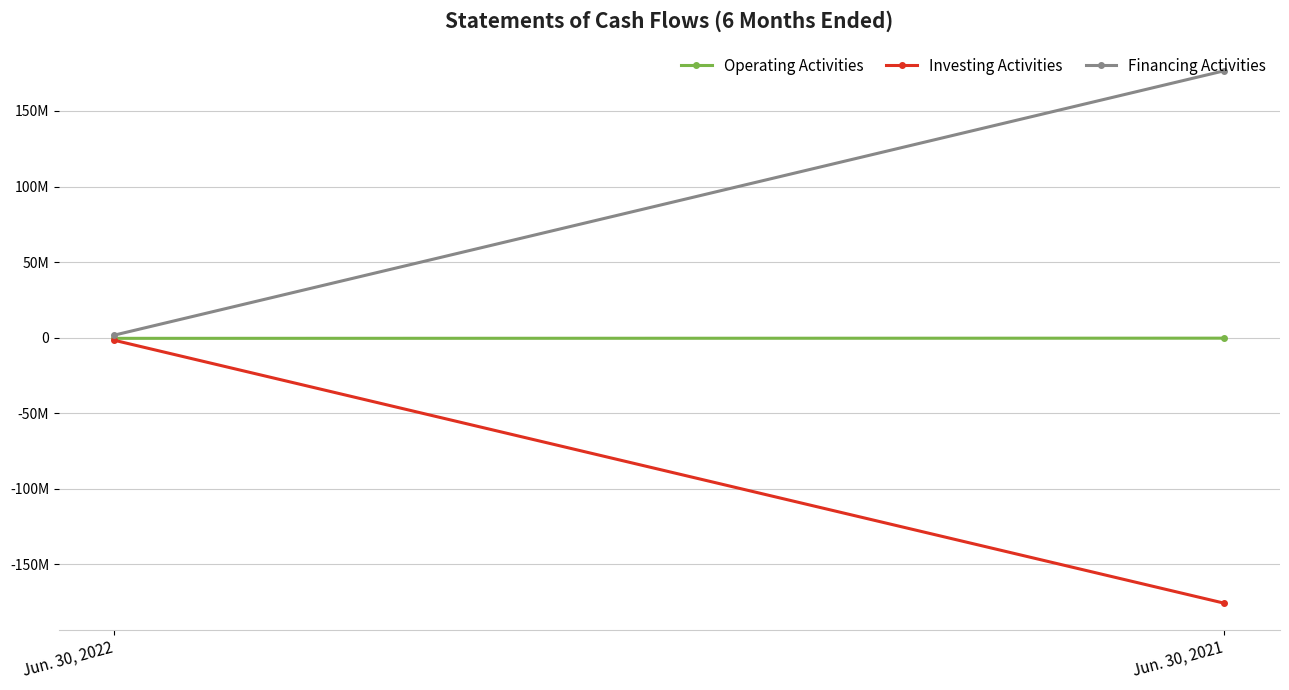

What are all the series names shown in the legend?

Operating Activities, Investing Activities, Financing Activities